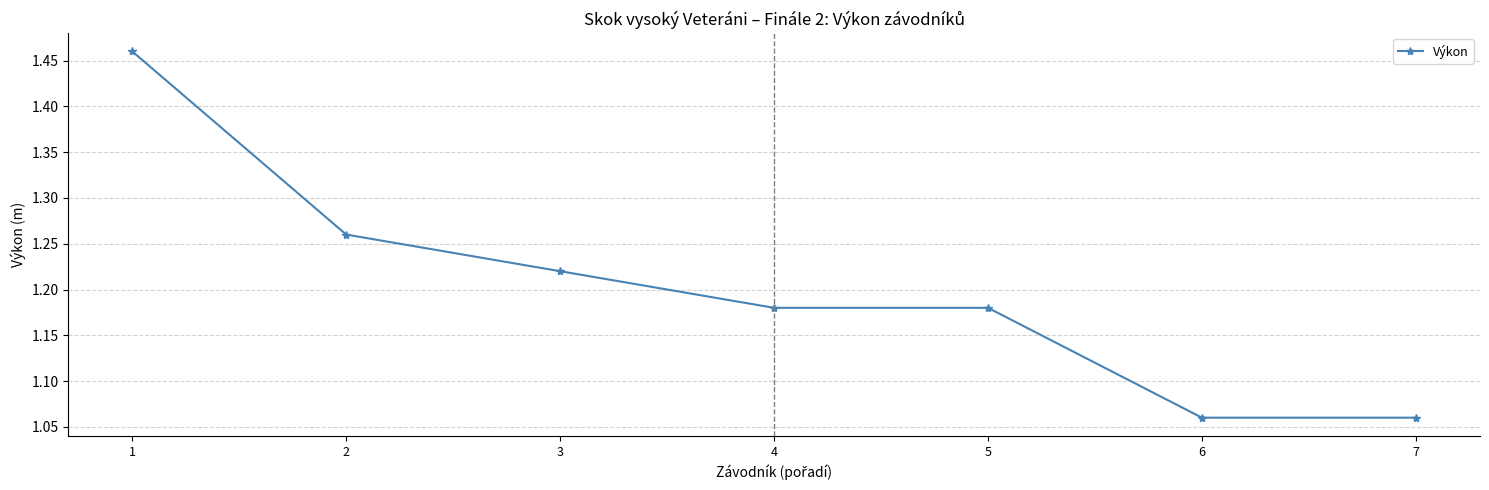

What is the ratio of the value at 4 to the value at 3?

1.0